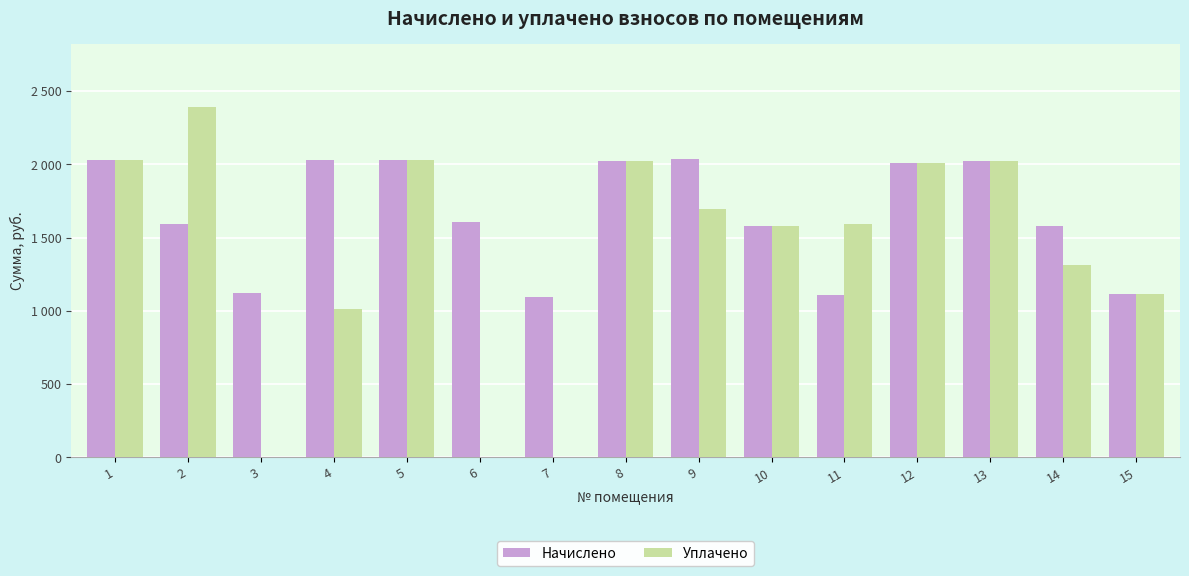

What is the minimum value for Начислено?

1097.1